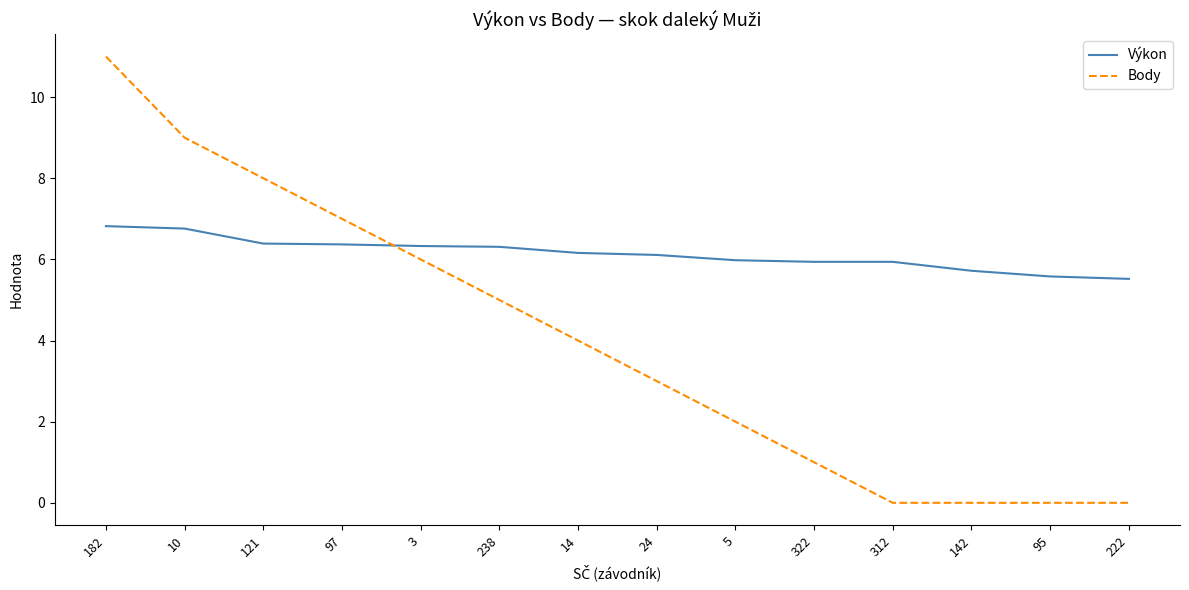

List the series in order of their peak value, highest first.

Body, Výkon